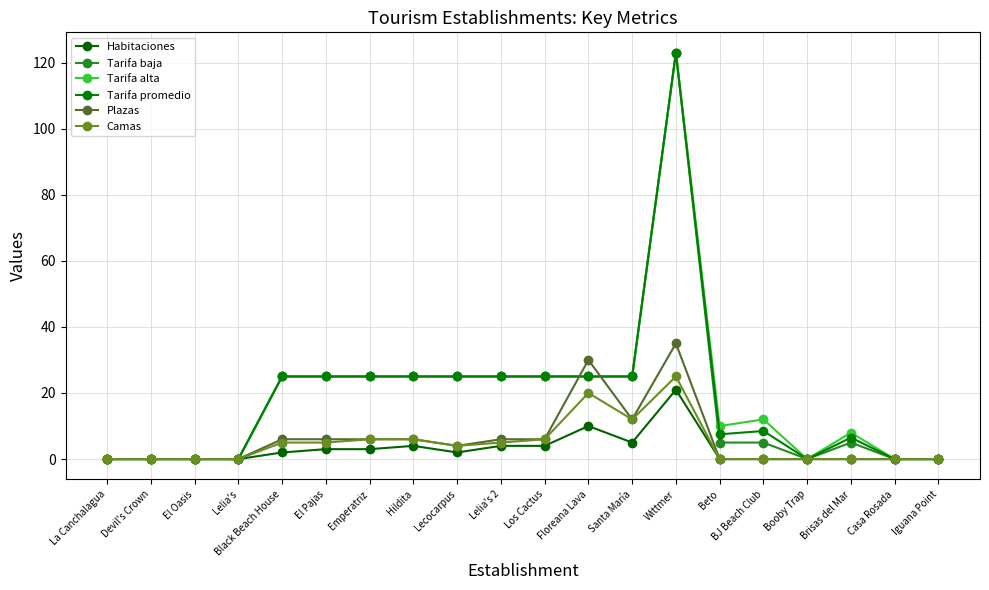

True or false: Habitaciones and Tarifa promedio intersect in this chart.

False